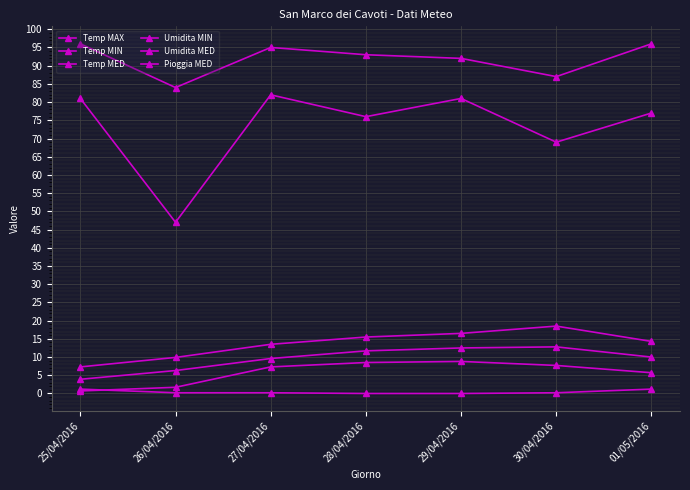

True or false: Temp MIN has more than 1 interior local peaks.

False